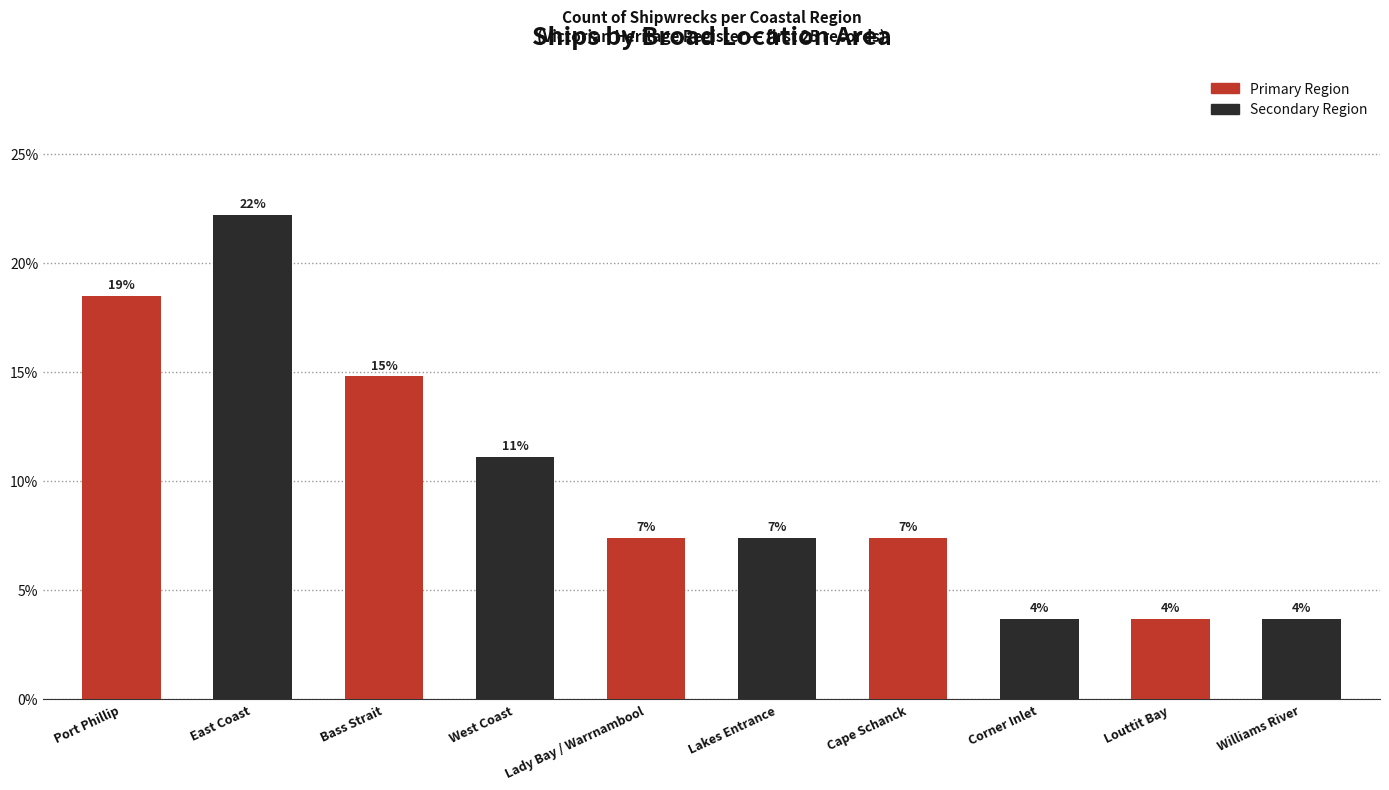

How many bars are there in total?

10